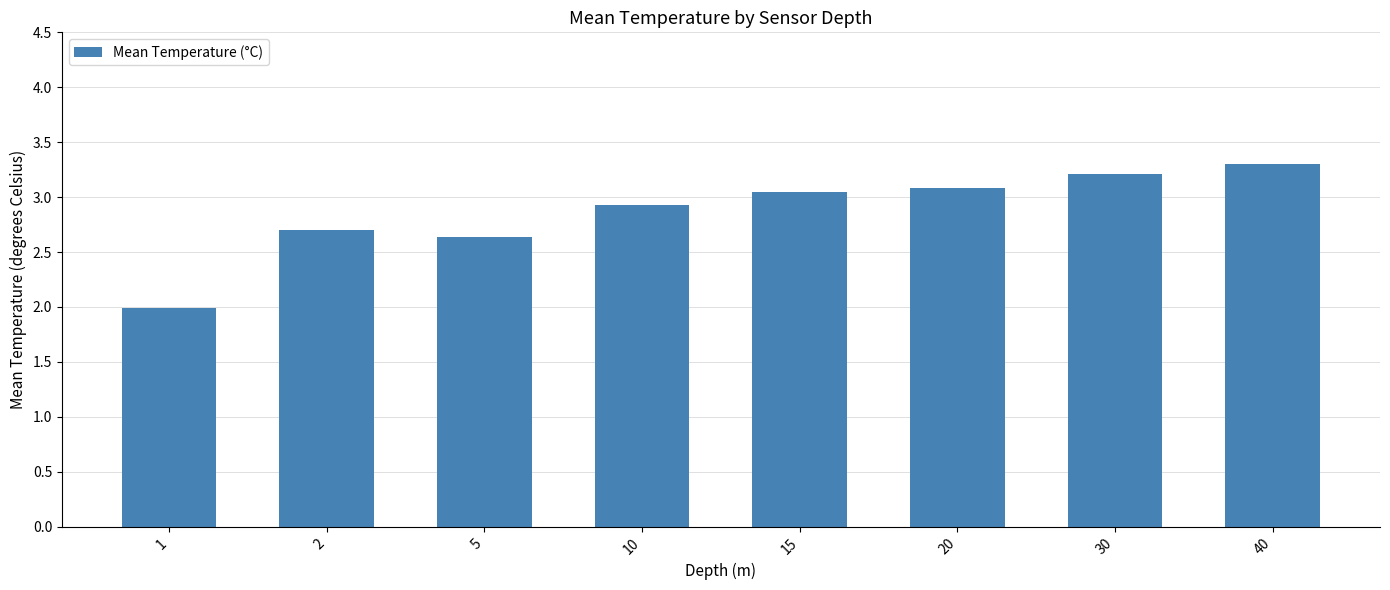

Are the bars horizontal?

No